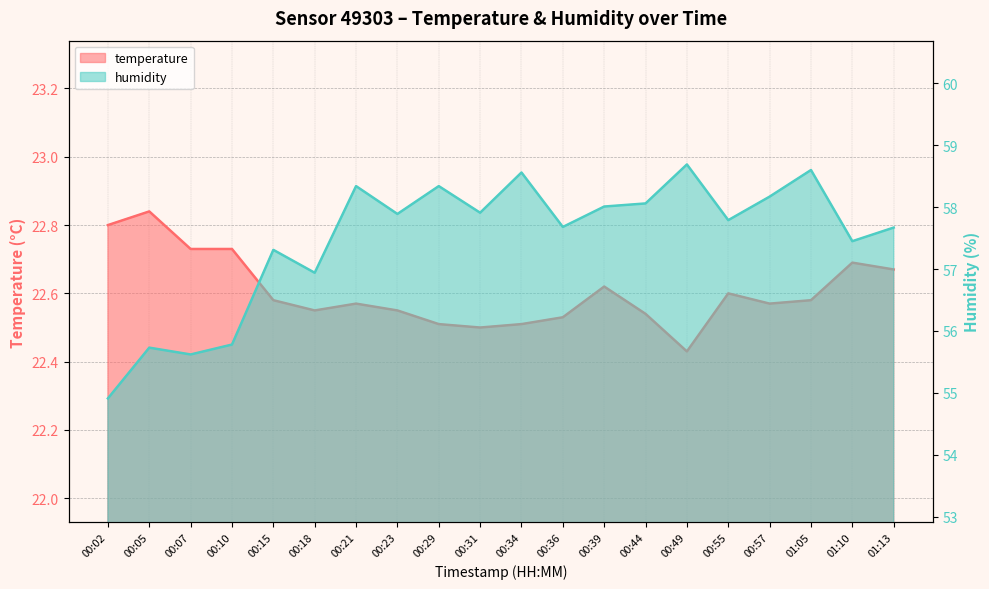

List the series in order of their overall mean, lowest first.

temperature, humidity